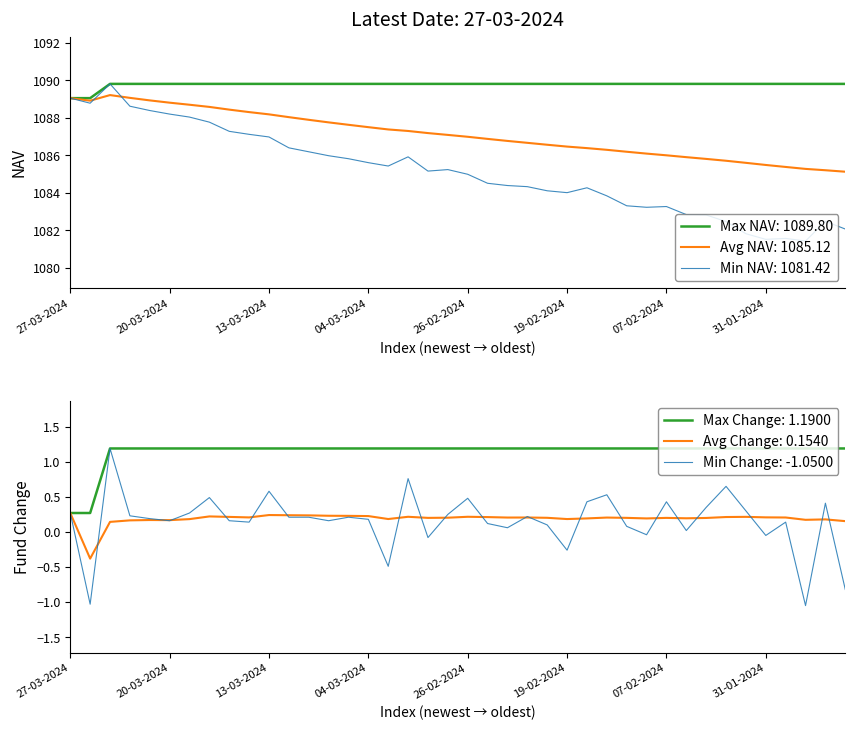

How many positive values does the Fund change series have?

32